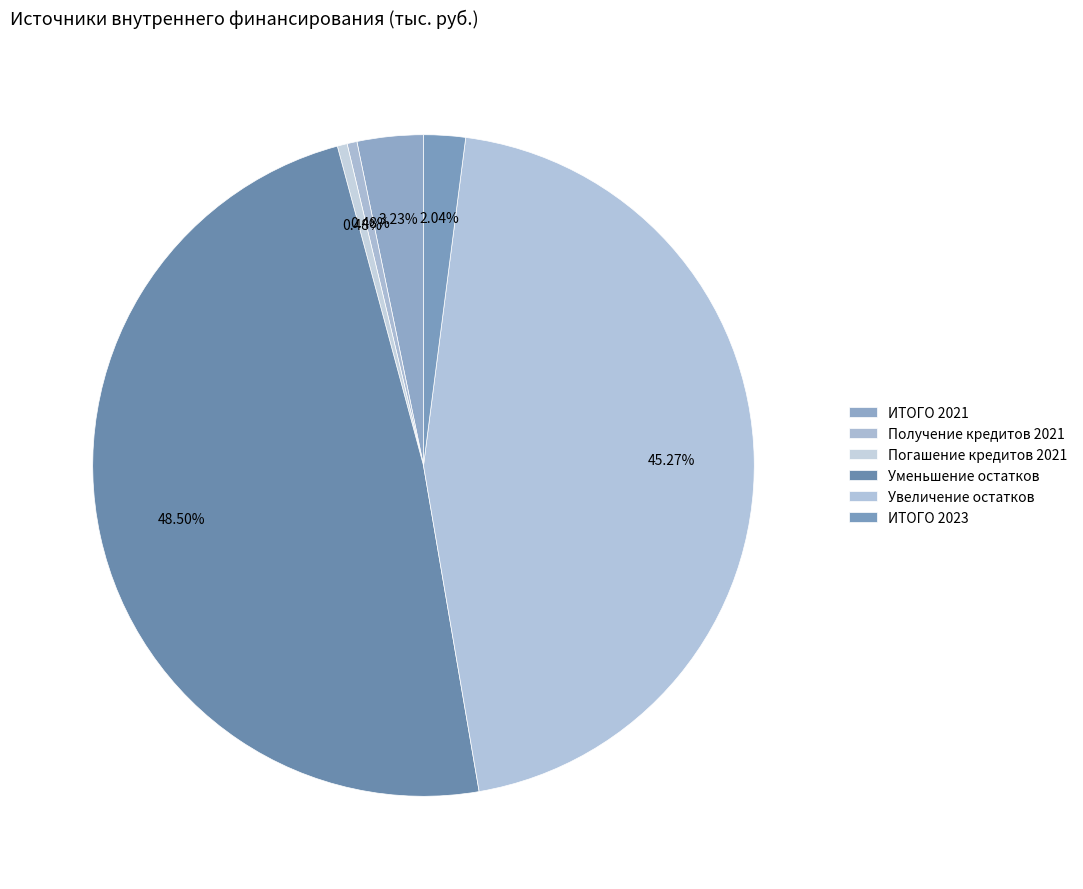

Do ИТОГО 2023 and ИТОГО 2021 together represent more than half of the pie?

No